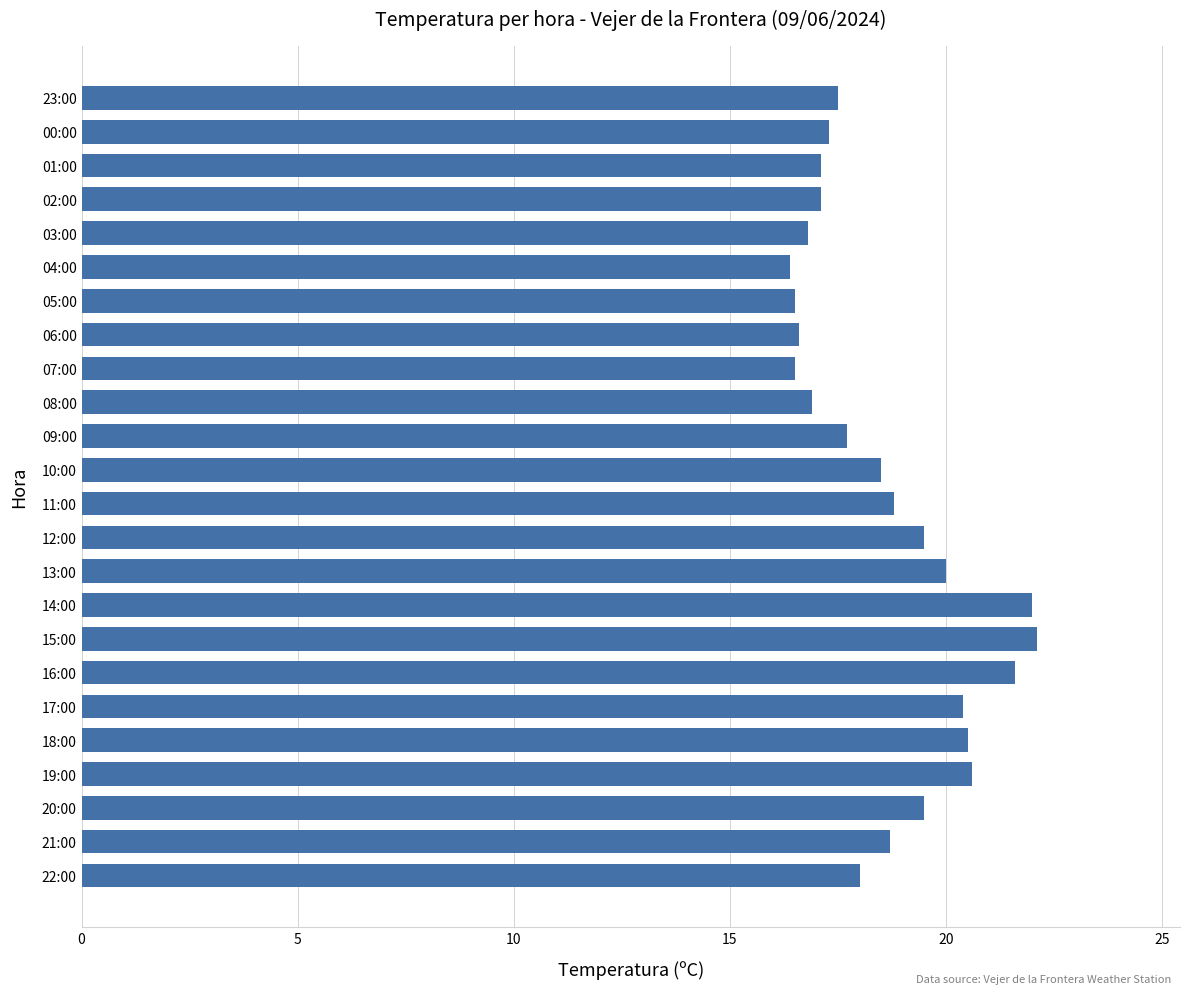

The chart shows a value of 6.4 at 07:00. True or false?

False